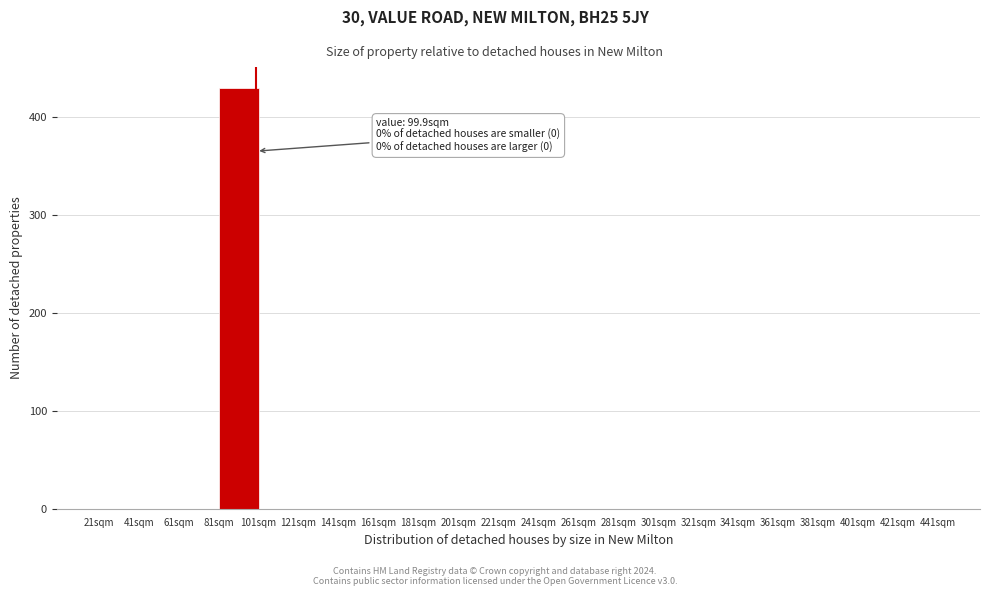

Over which range of the x-axis is the bar tallest?

81 to 101